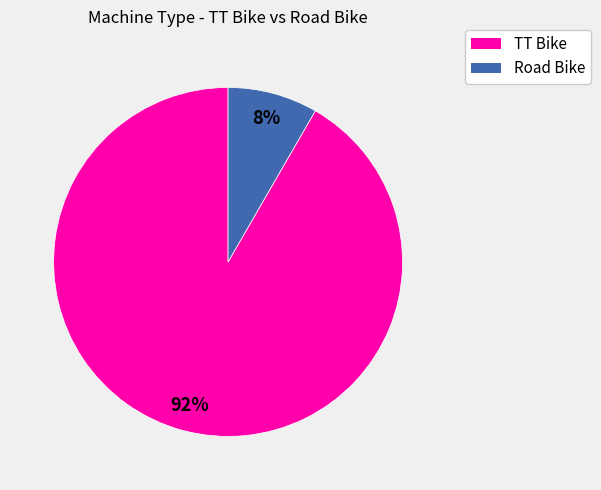

Is there any slice that represents more than half of the pie?

Yes